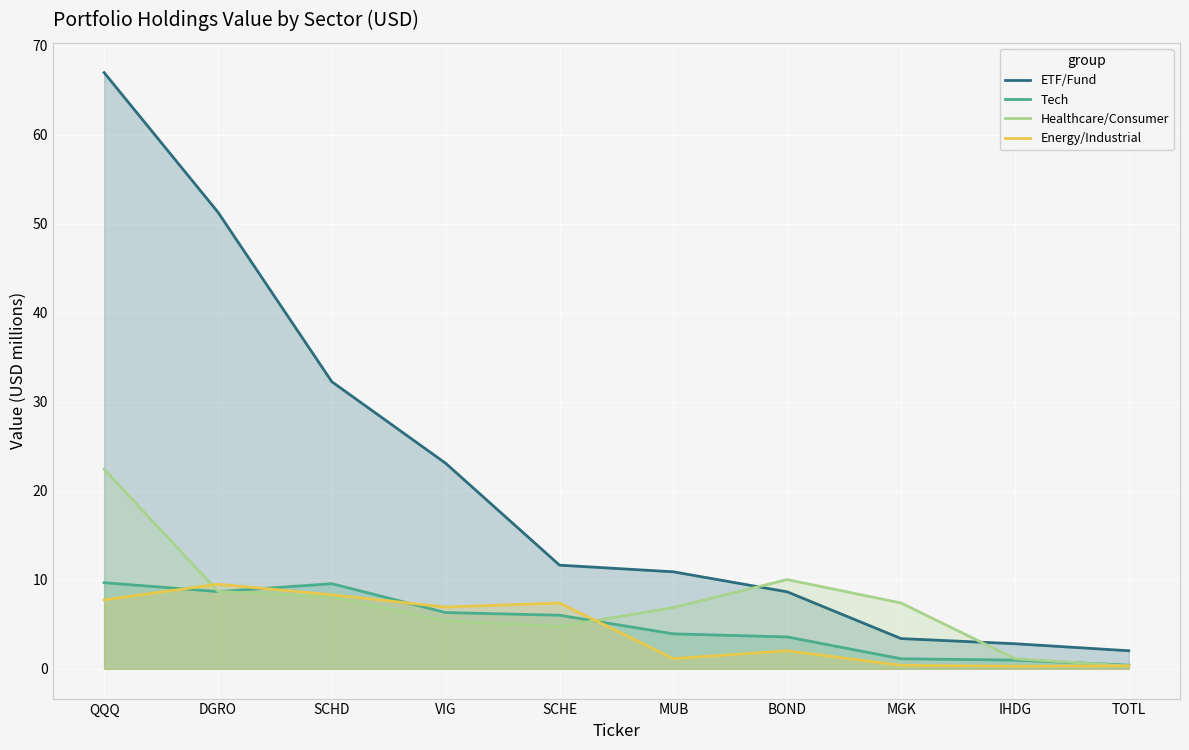

What is the approximate value of ETF/Fund at DGRO?

51.3